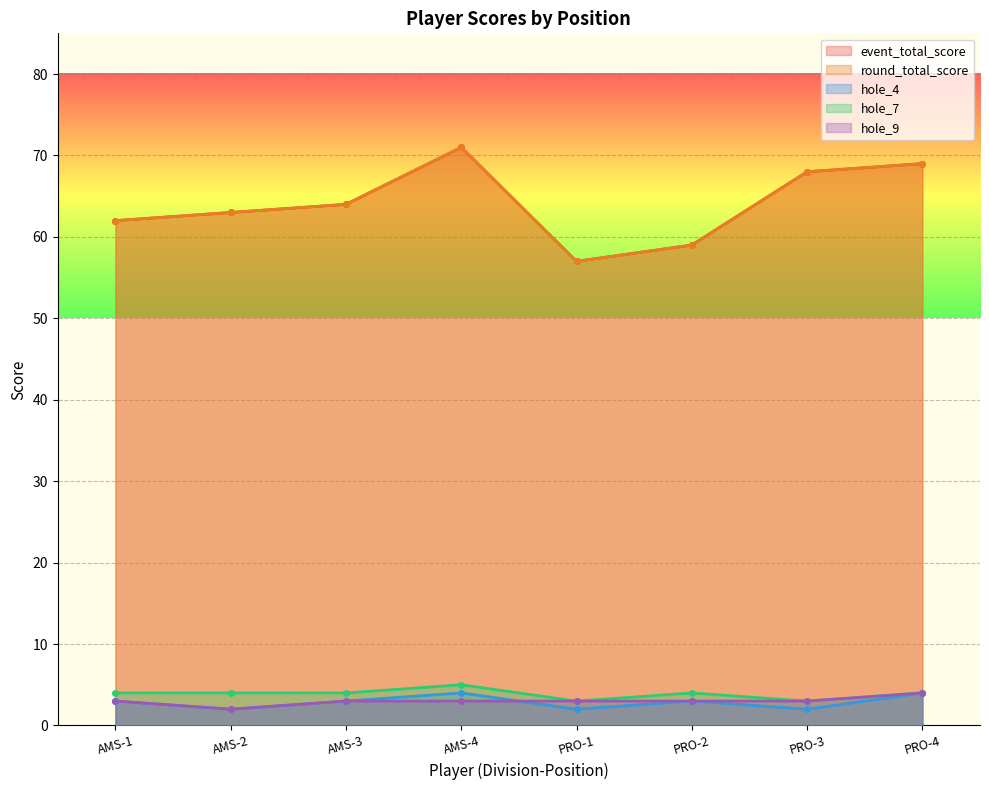

Reading left to right, what are all the values shown in this chart?

event_total_score: 62	63	64	71	57	59	68	69
round_total_score: 62	63	64	71	57	59	68	69
hole_4: 3	2	3	4	2	3	2	4
hole_7: 4	4	4	5	3	4	3	4
hole_9: 3	2	3	3	3	3	3	4